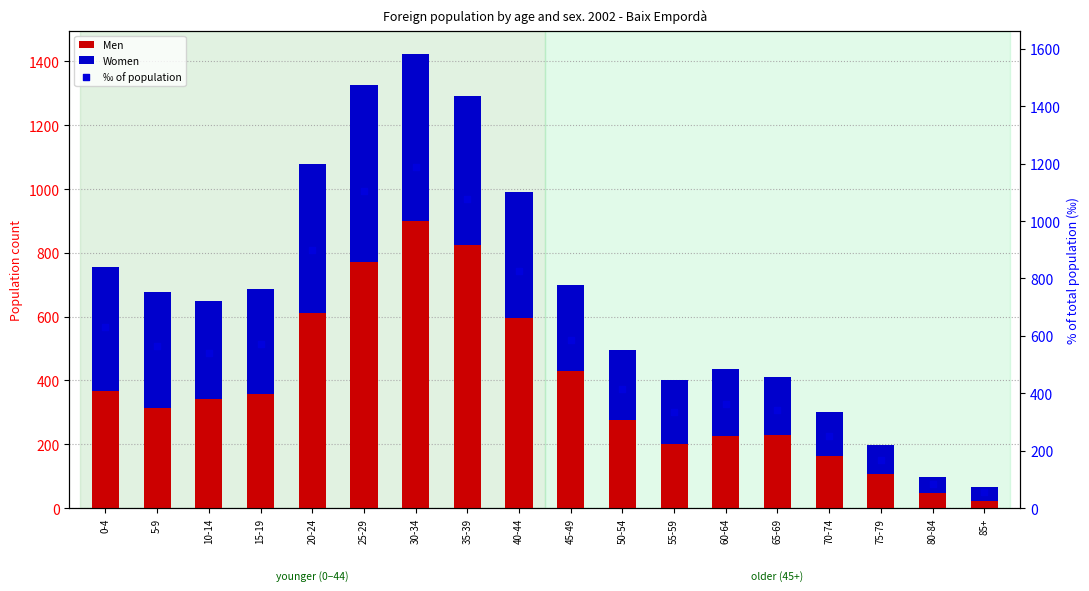

Which series has the largest total across all categories?

‰ of population